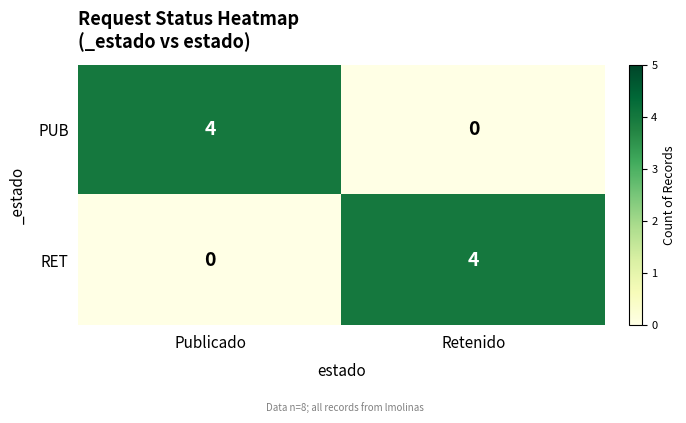

Rank the series at Publicado from highest to lowest value.

PUB, RET